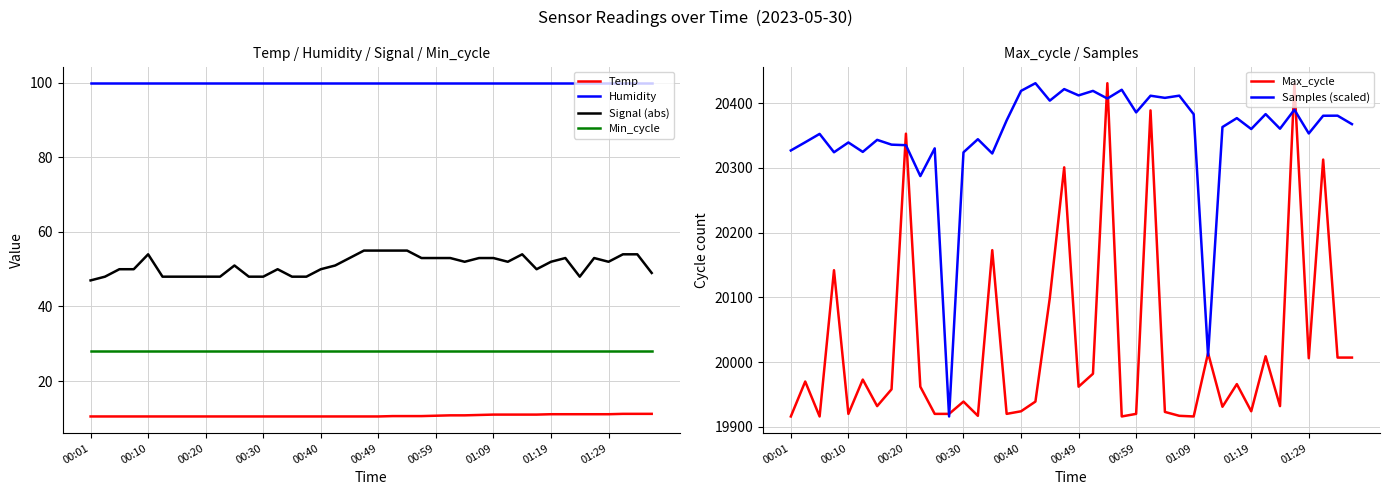

At which category does the chart reach its minimum across all series?

00:01